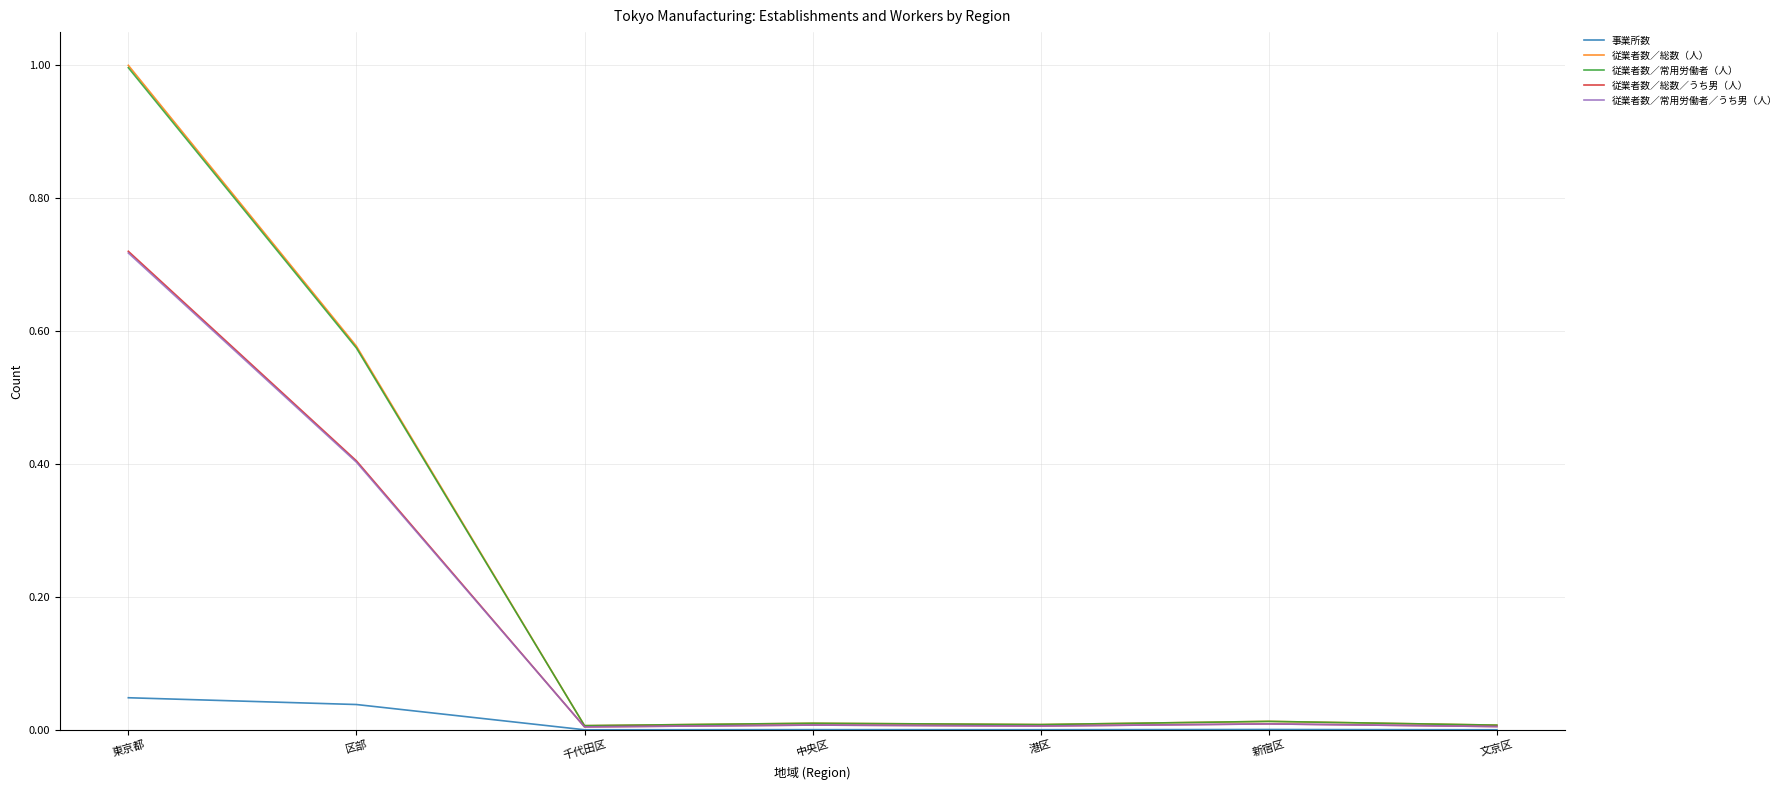

What are all the series names shown in the legend?

事業所数, 従業者数／総数（人）, 従業者数／常用労働者（人）, 従業者数／総数／うち男（人）, 従業者数／常用労働者／うち男（人）